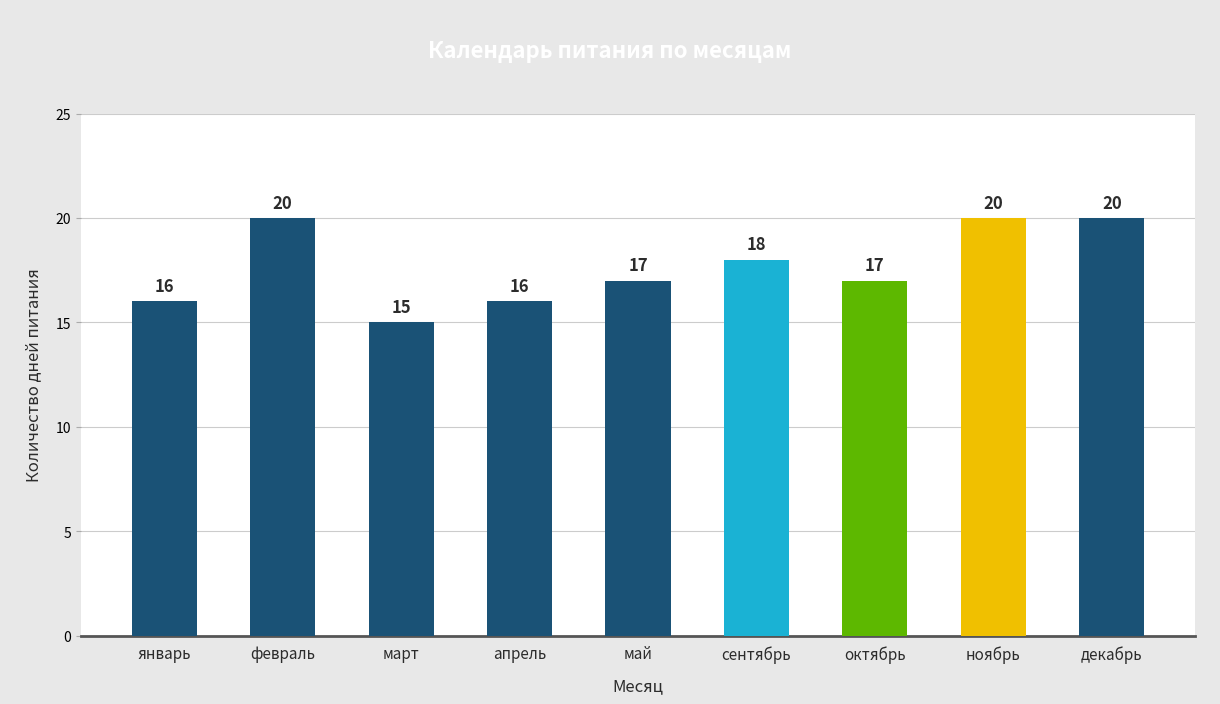

How many values are between 16 and 20?

8